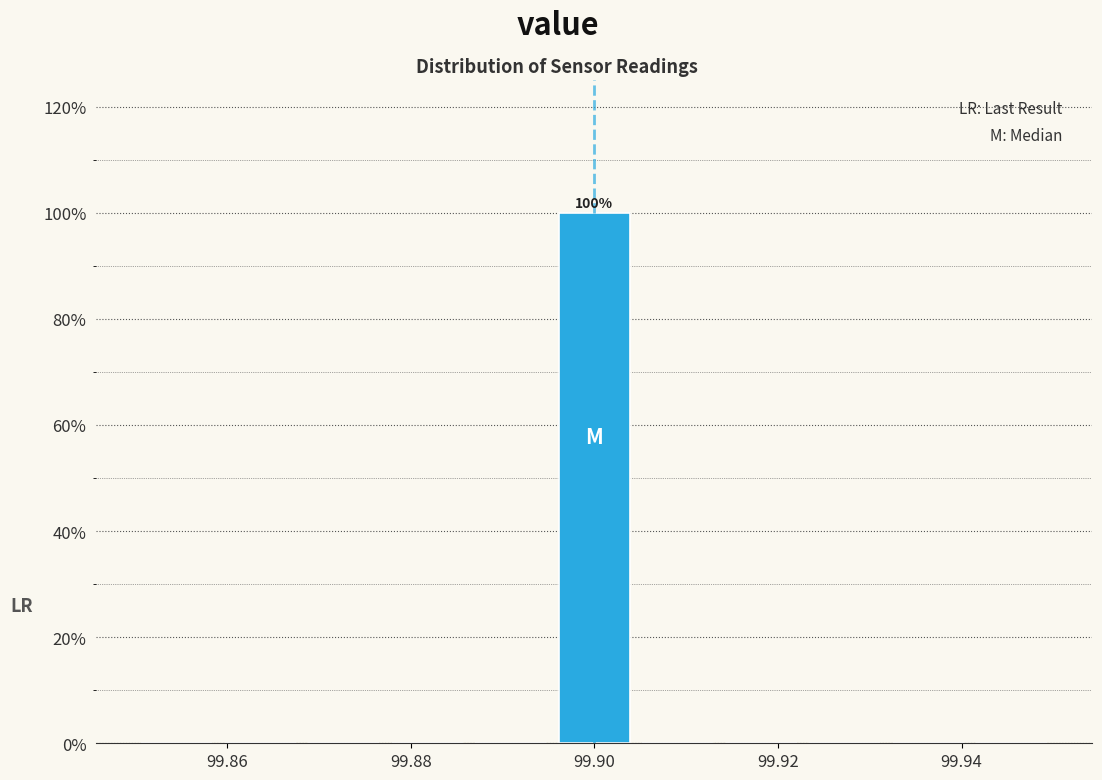

Over which range of the x-axis is the bar tallest?

99.896 to 99.904